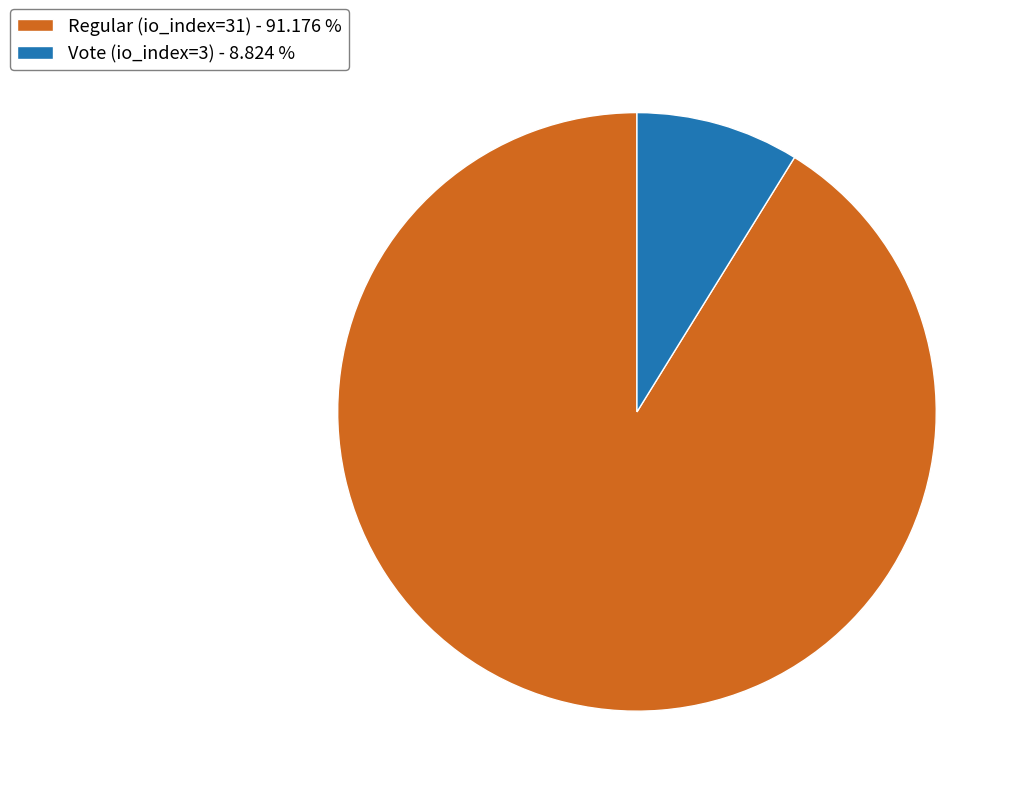

Approximately how many times larger is the value at Regular (io_index=31) - 91.176 % compared to Vote (io_index=3) - 8.824 %?

10.3